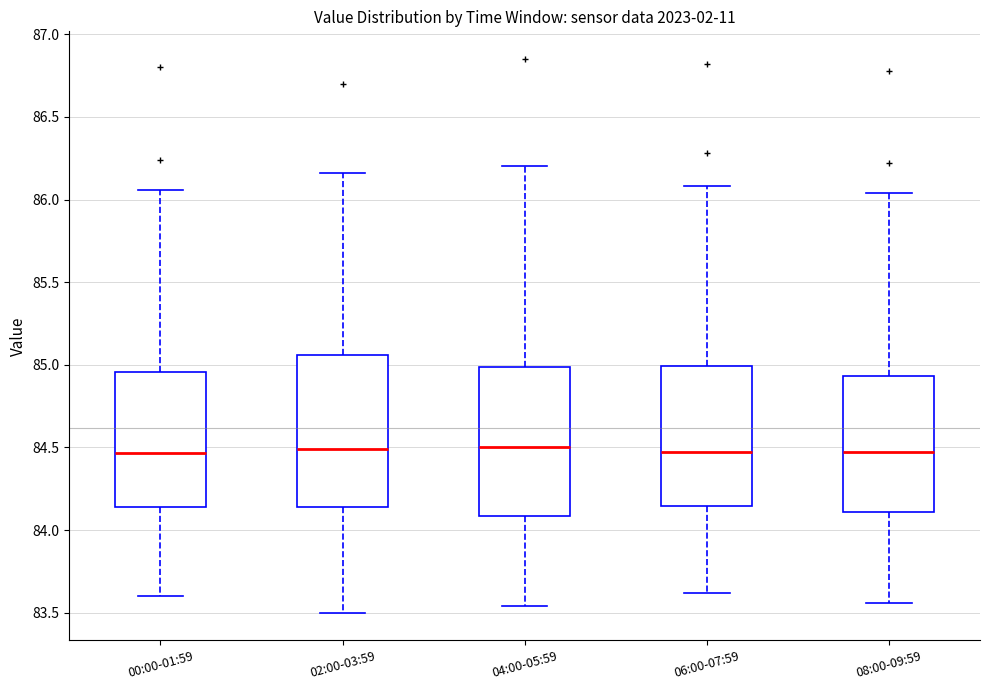

Reading left to right, transcribe this box plot: for each box, give where its median line is, the range the box spans, and where its two whiskers end, as read against the y-axis. The values are not printed on the chart, so give them approximately, as read against the axis.

00:00-01:59: median 84.45, box 84.15 to 84.95, whiskers 83.60 to 86.05
02:00-03:59: median 84.50, box 84.15 to 85.05, whiskers 83.50 to 86.15
04:00-05:59: median 84.50, box 84.10 to 85.00, whiskers 83.55 to 86.20
06:00-07:59: median 84.45, box 84.15 to 85.00, whiskers 83.60 to 86.10
08:00-09:59: median 84.45, box 84.10 to 84.95, whiskers 83.55 to 86.05